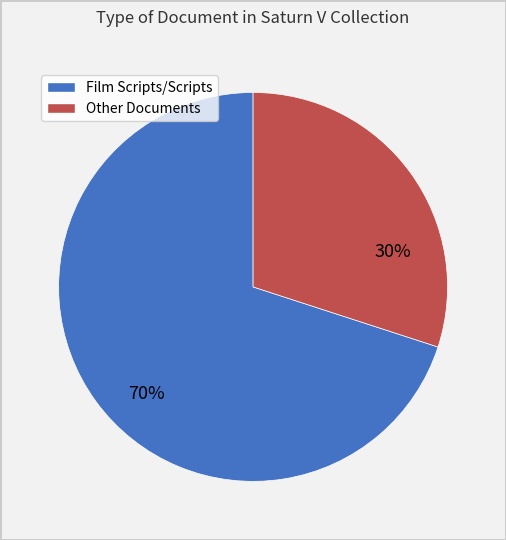

Is there a majority slice in this chart?

Yes